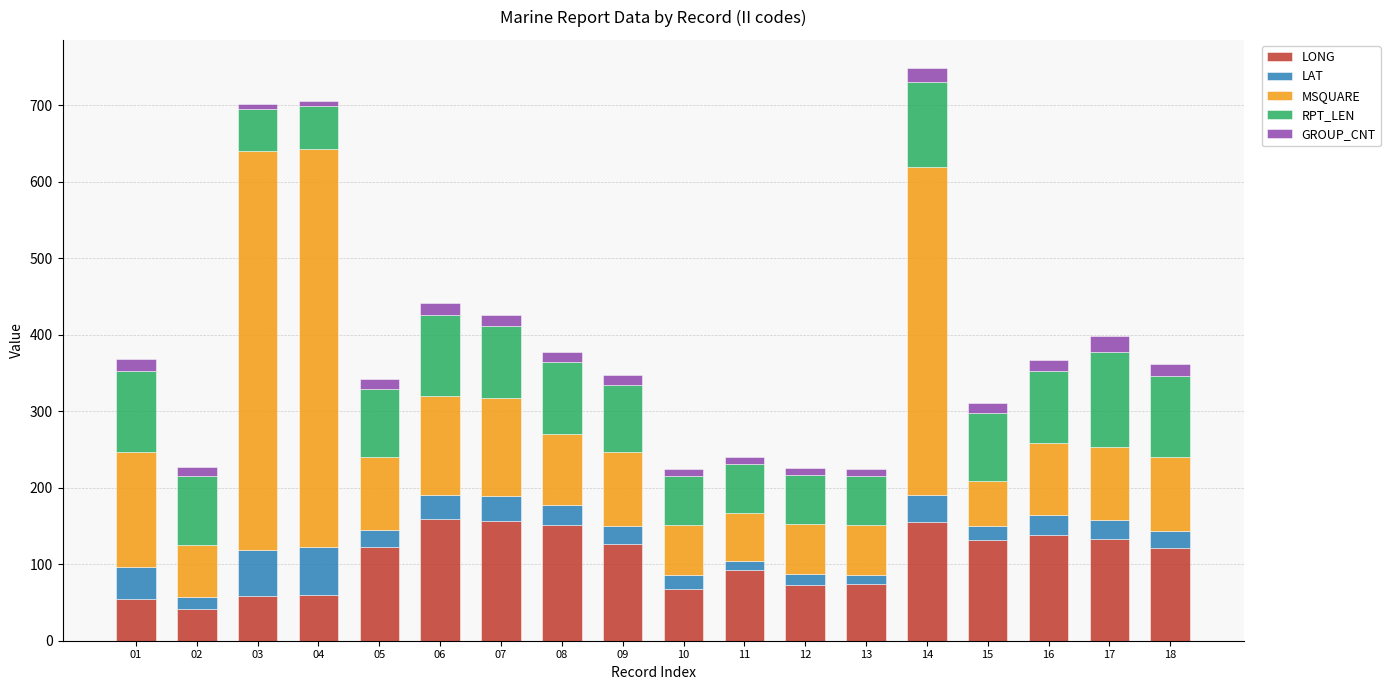

What is the lowest value of the LONG series?

40.9